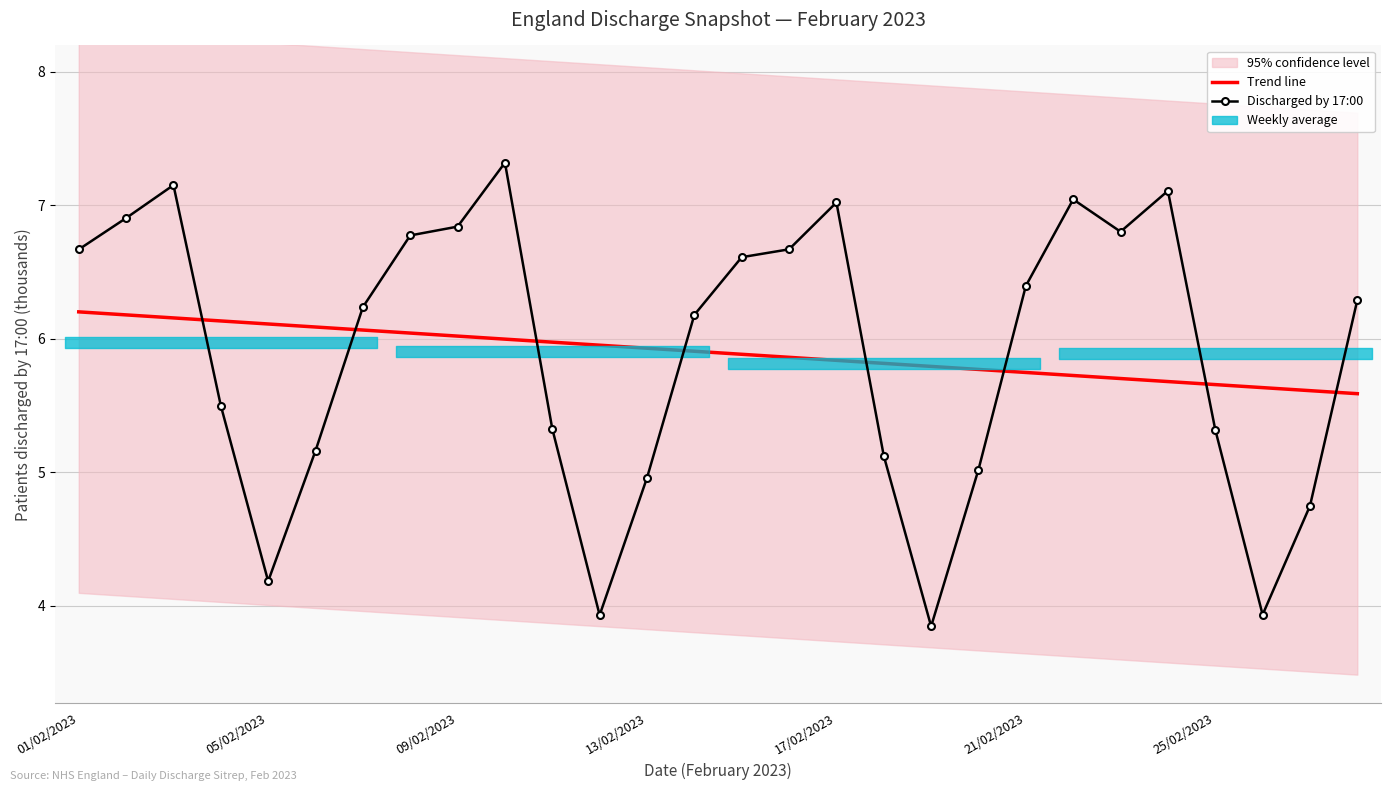

Which series ends up on top after the final intersection of Trend line and Discharged by 17:00?

Discharged by 17:00